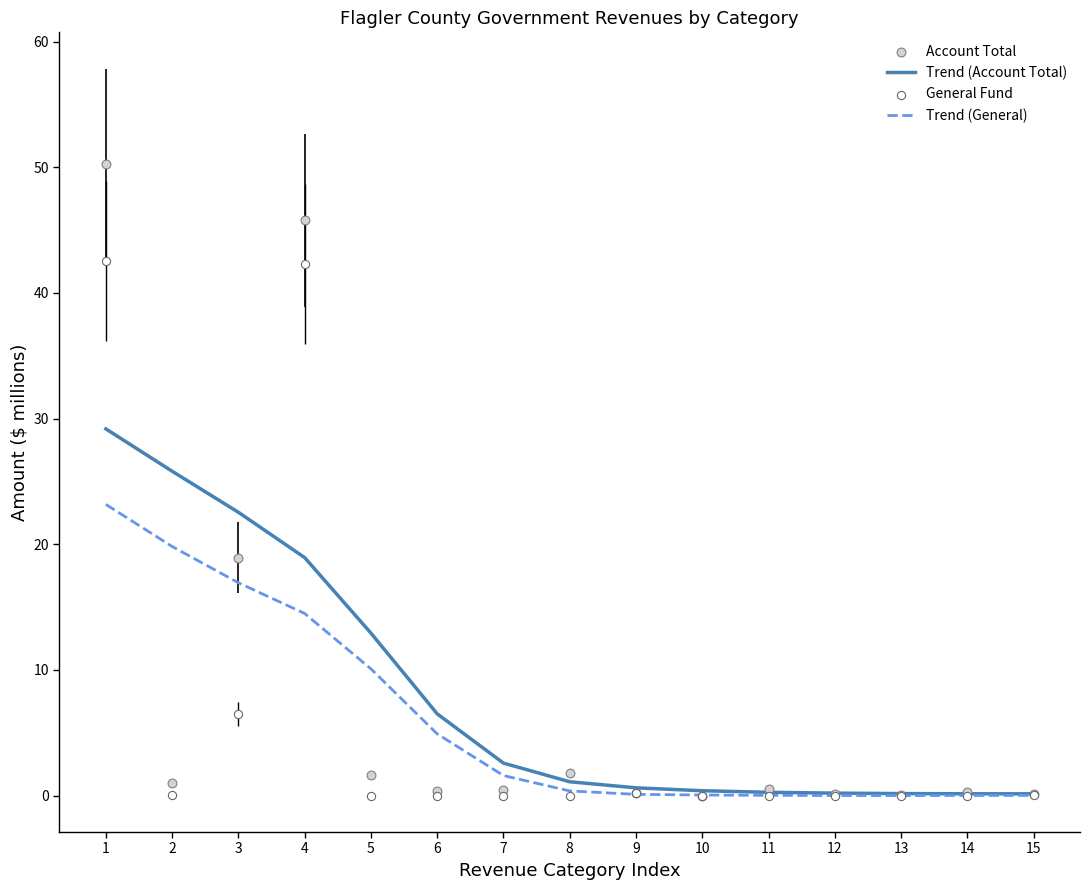

At how many categories does at least one series exceed 20?

4